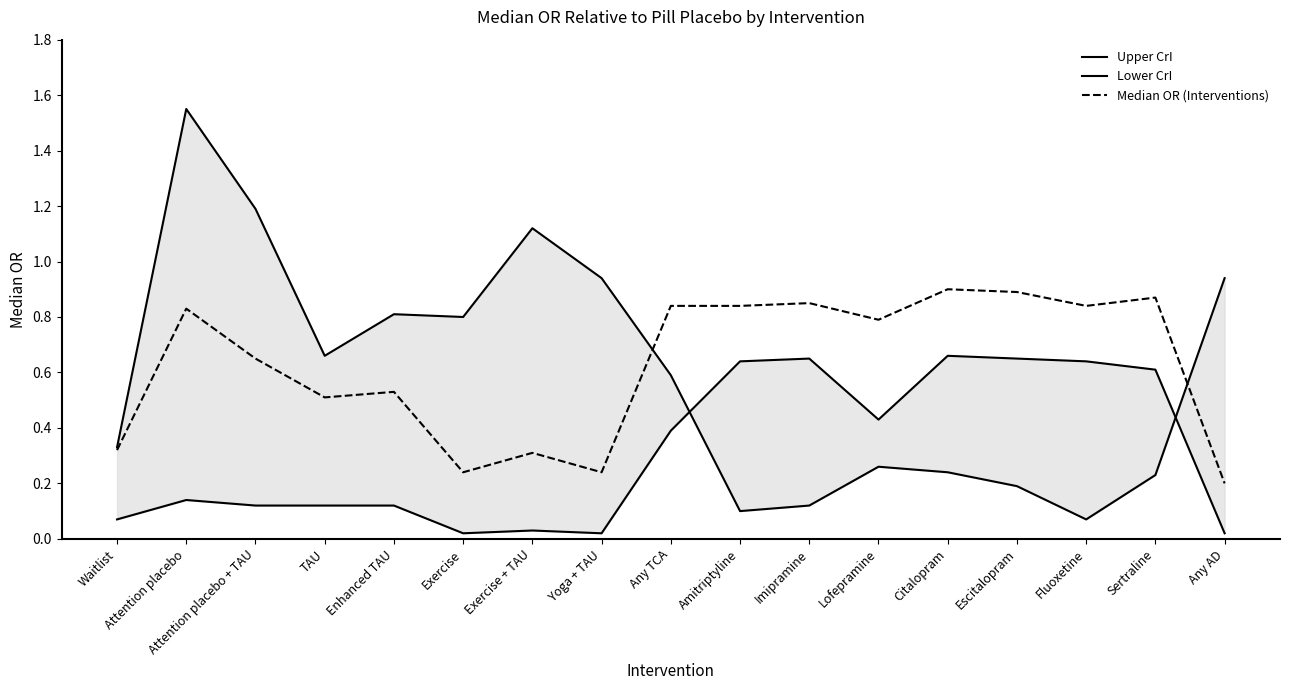

Which series has the widest spread of values?

Upper CrI